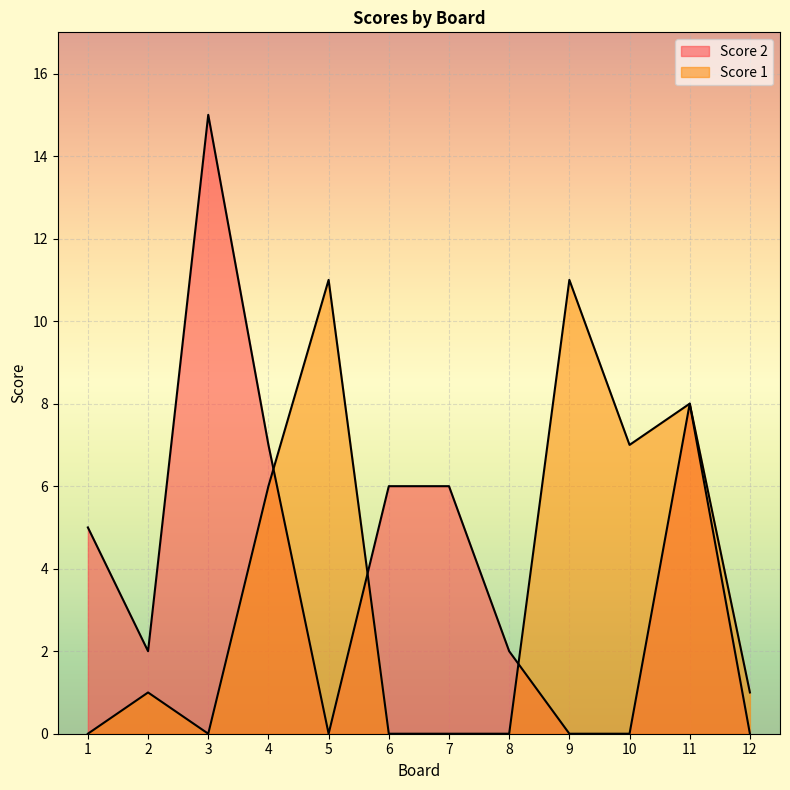

Rank the series by their maximum value, from lowest to highest.

Score 1, Score 2